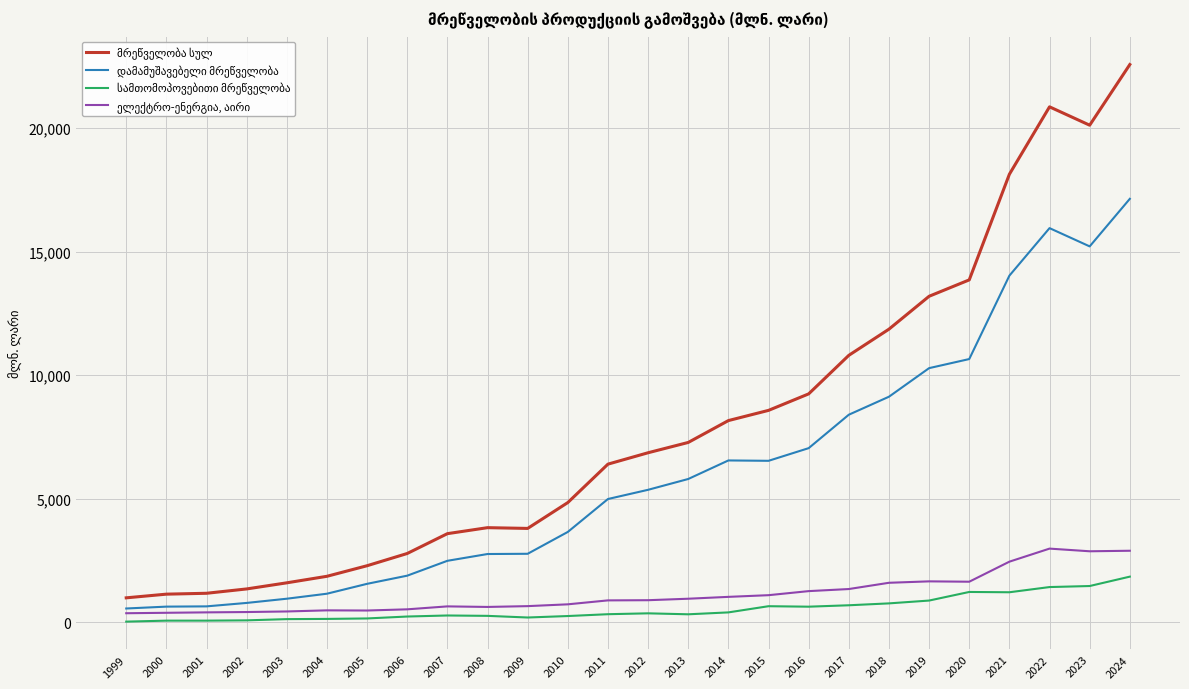

What is the greatest value displayed?

22573.5